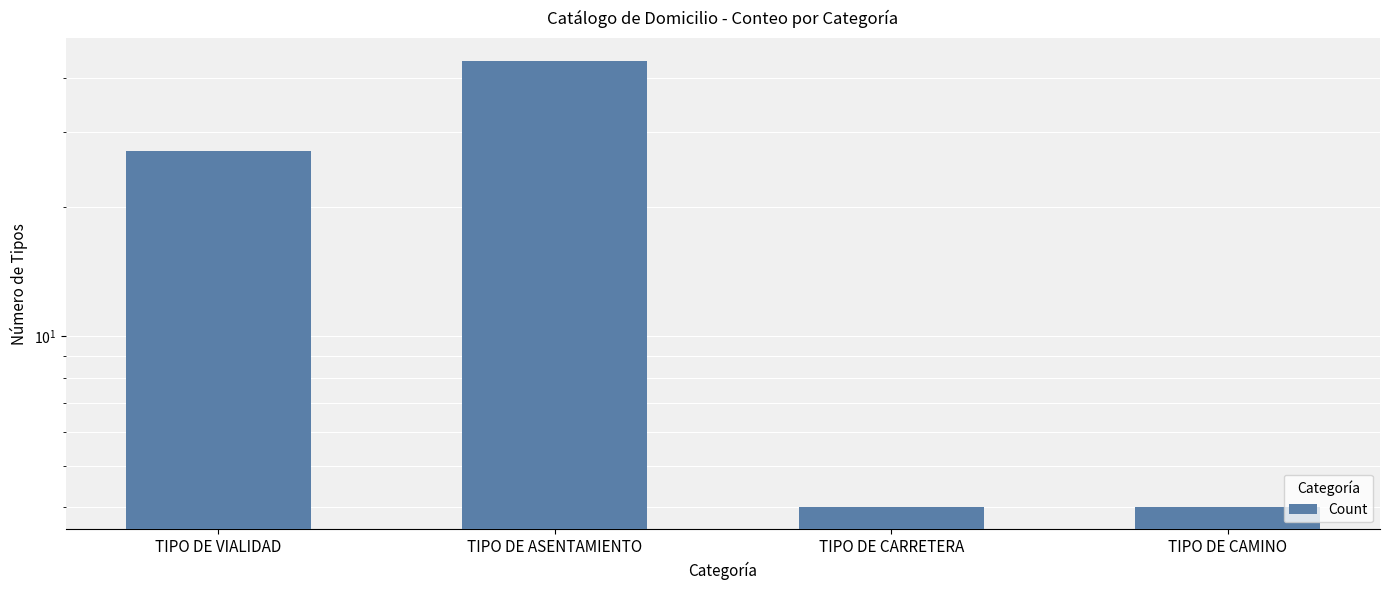

What position from the left is TIPO DE CARRETERA?

3